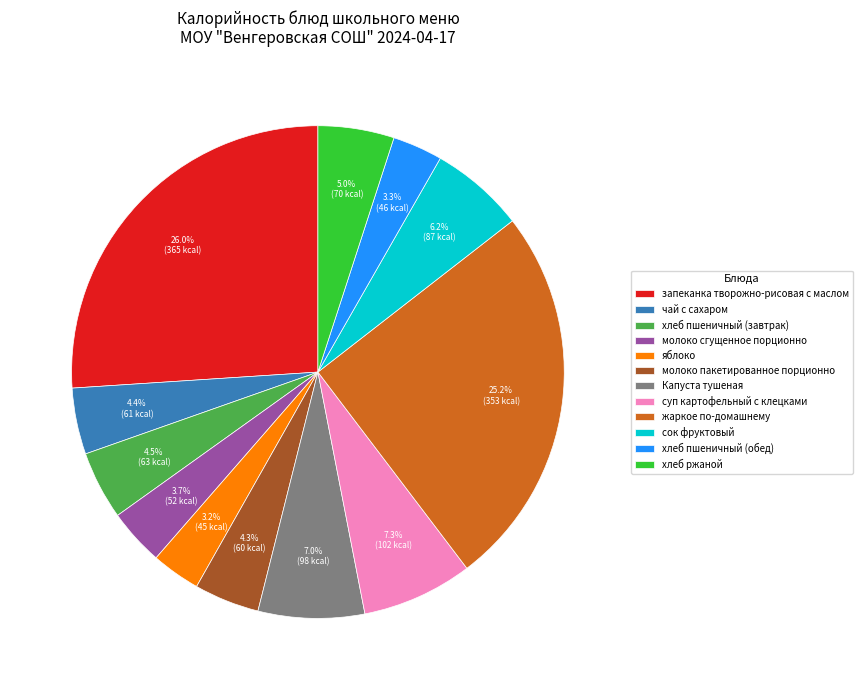

Between хлеб ржаной and молоко пакетированное порционно, which is larger?

хлеб ржаной